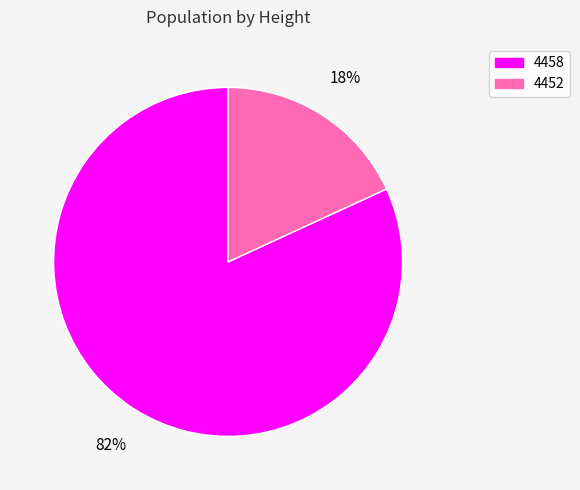

Between 4452 and 4458, which is larger?

4458